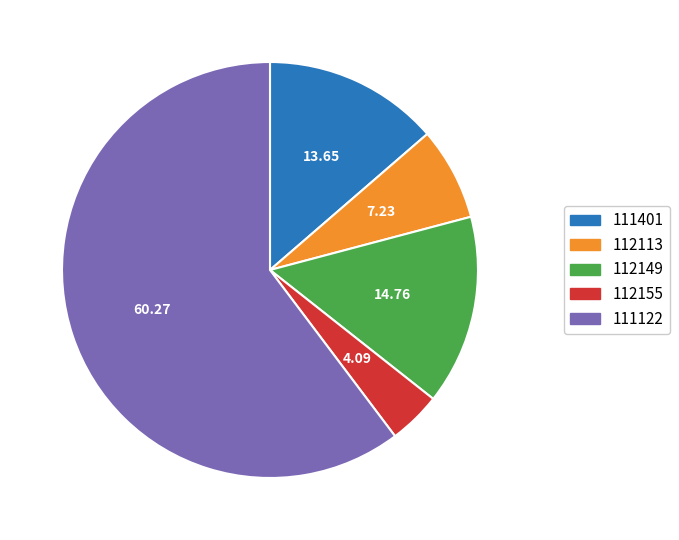

Which slice is the largest?

111122